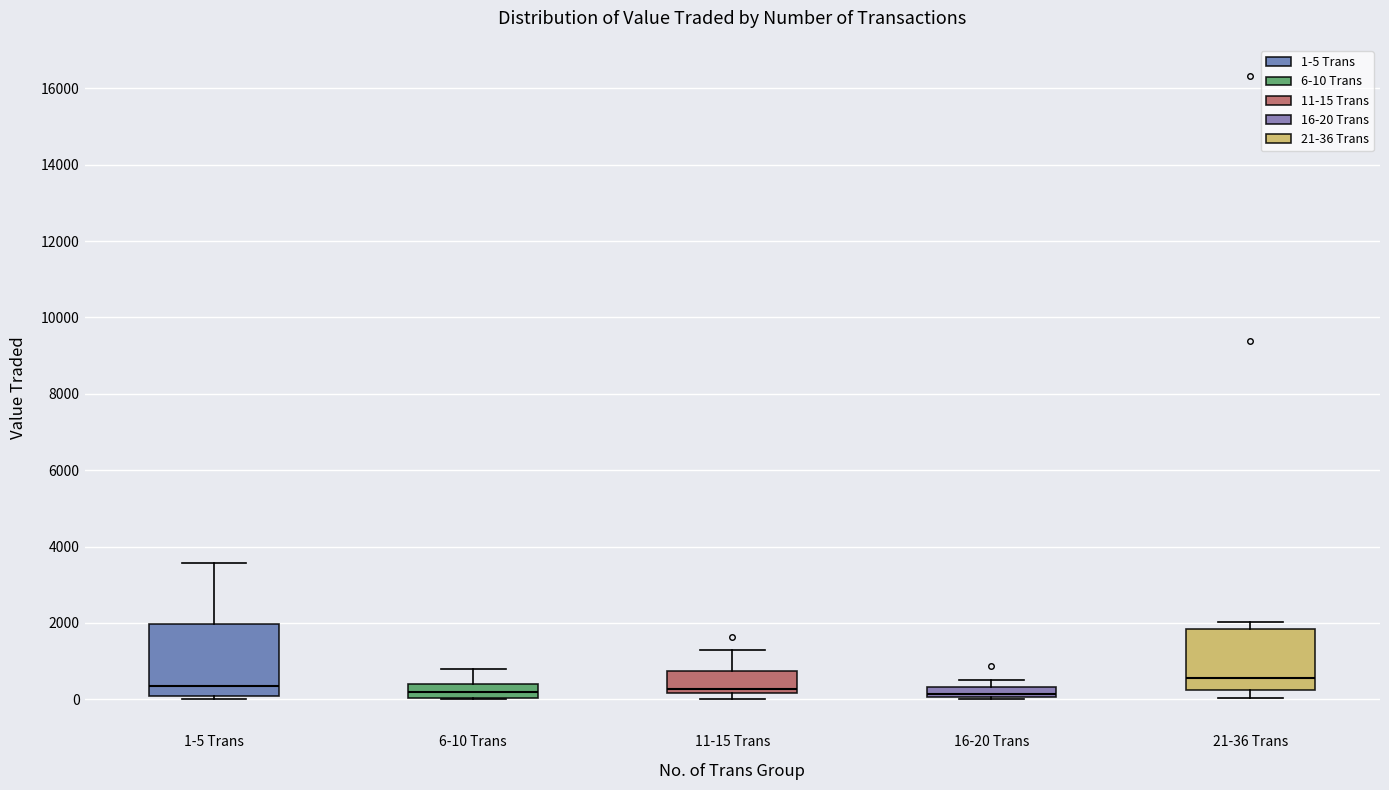

Comparing the boxes themselves (not the whiskers), which one is the tallest?

1-5 Trans